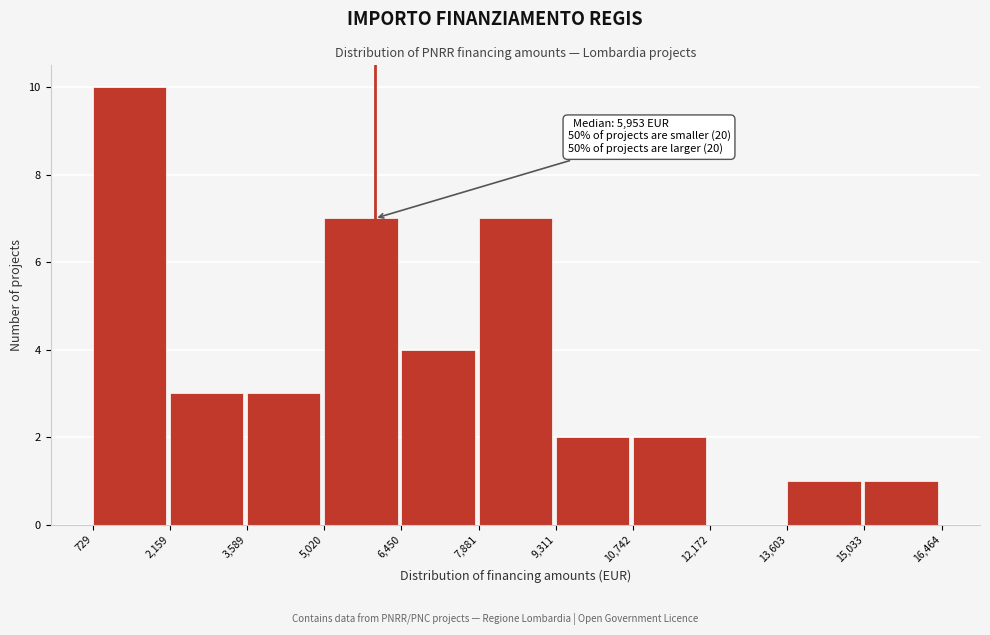

Which range on the x-axis has the tallest bar?

729 to 2,159